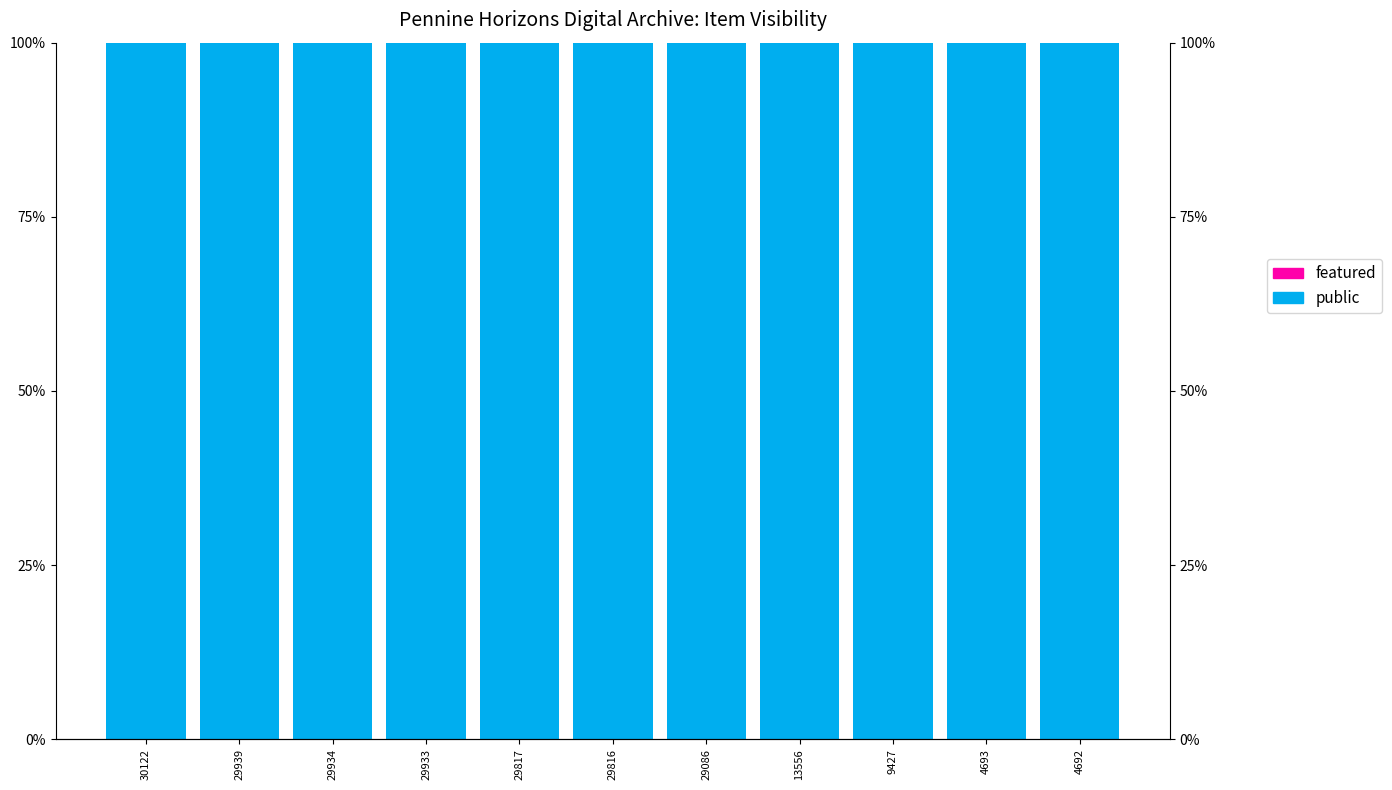

How many groups of bars are there?

11